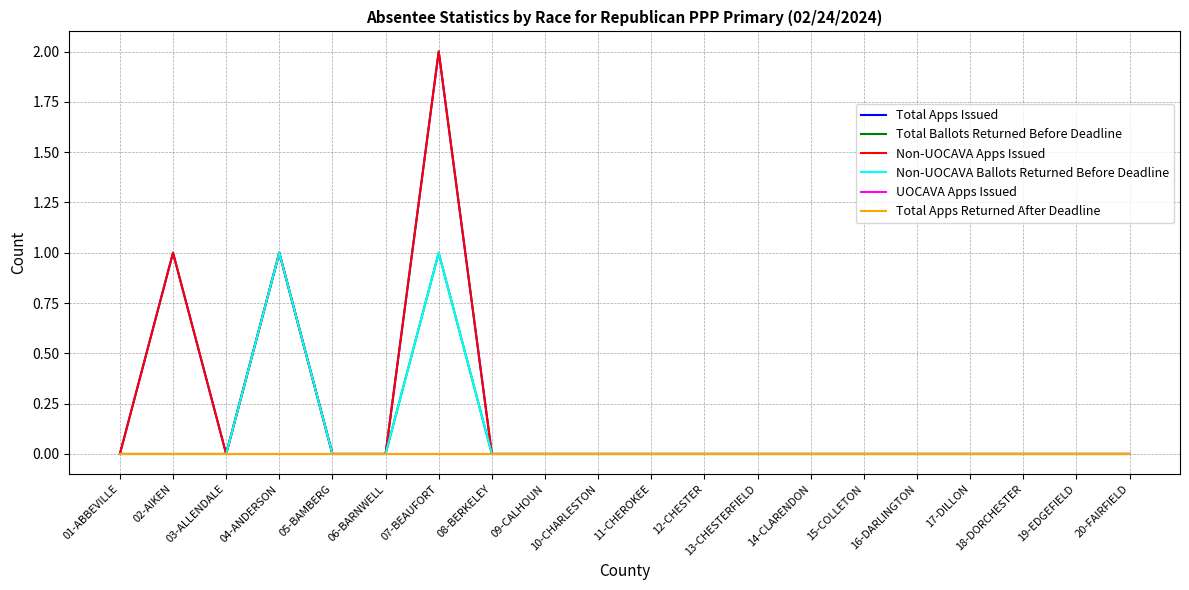

True or false: Total Ballots Returned Before Deadline has a value of -1 at 12-CHESTER.

False